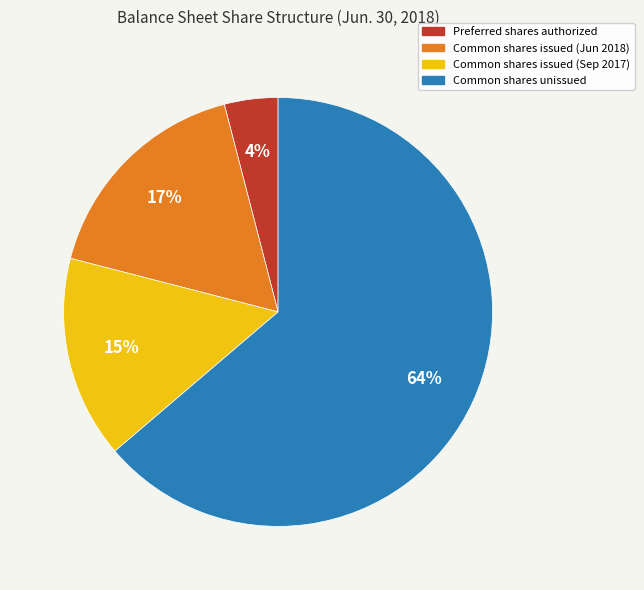

How many slices are in this pie chart?

4